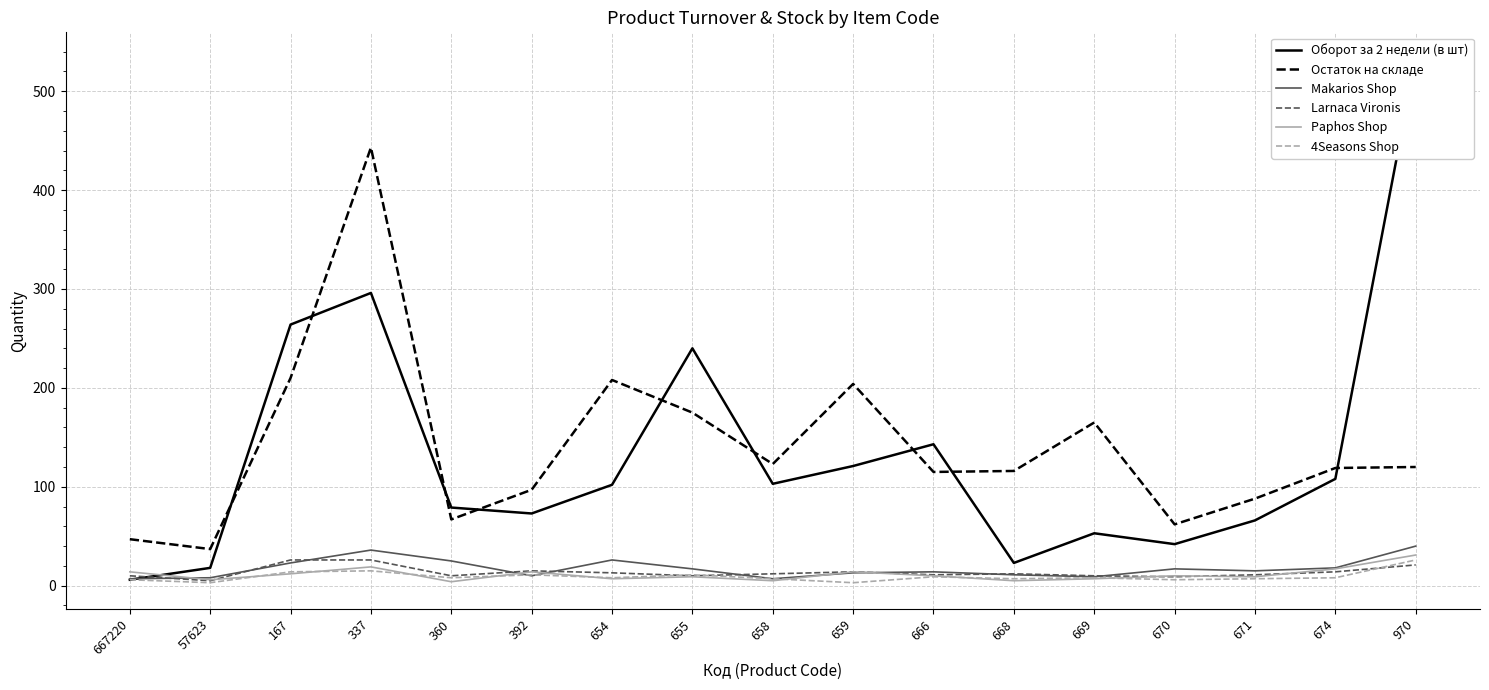

What is the difference between the highest and lowest values at 666?

134